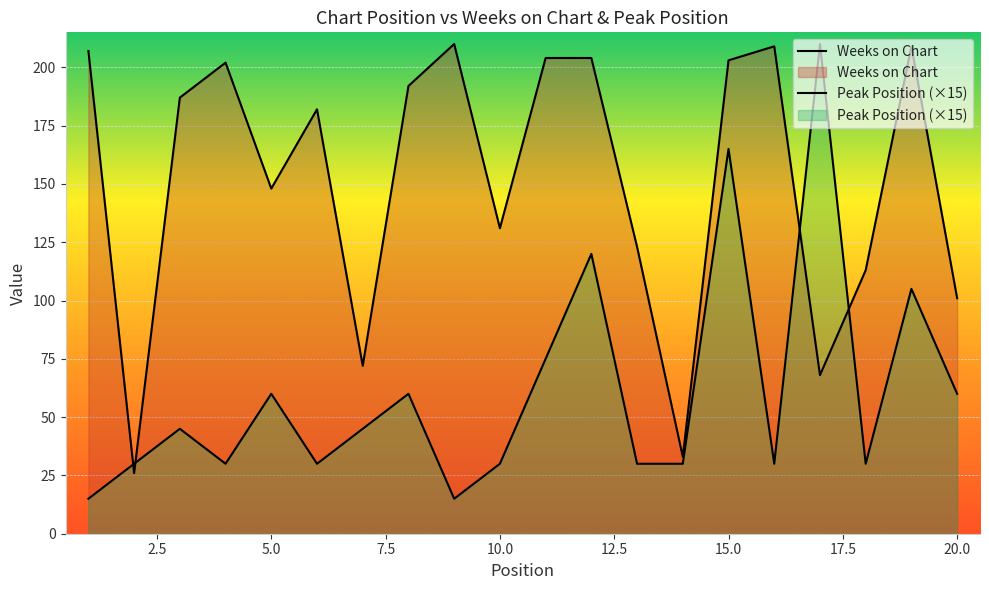

Where do Weeks on Chart and Peak Position first cross each other?

1 and 2